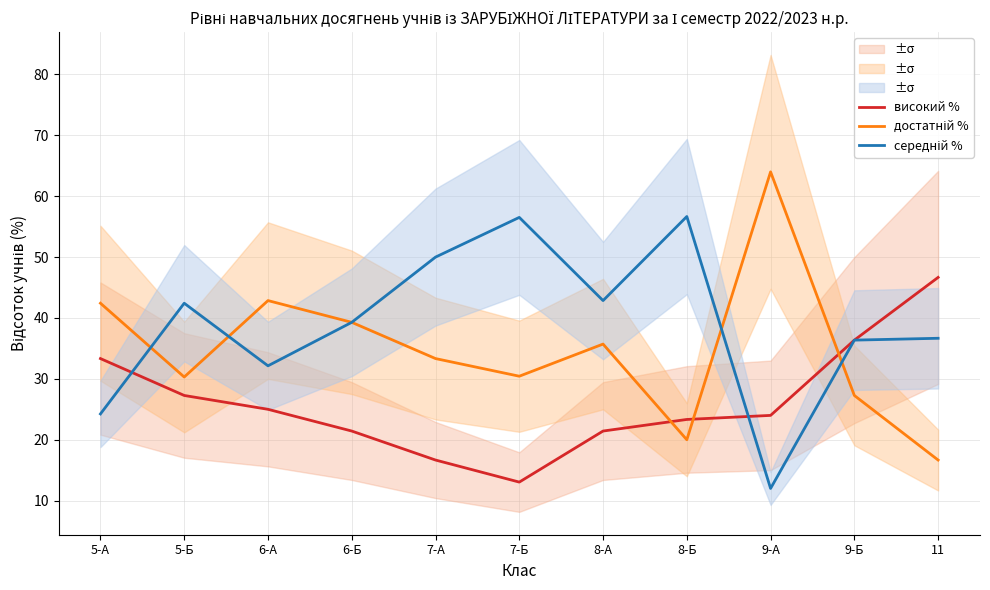

At which label does високий % reach its peak?

11